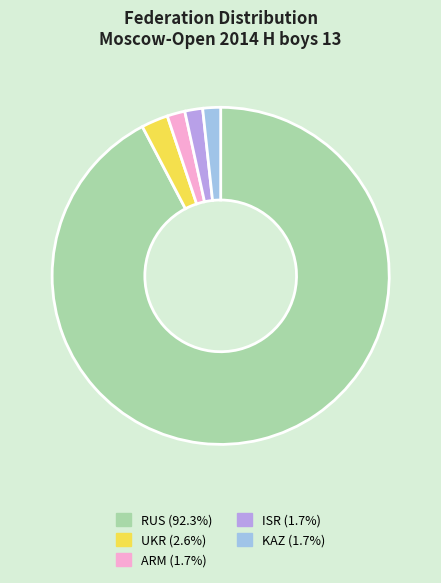

Approximately how many times larger is the value at ARM (1.7%) compared to KAZ (1.7%)?

1.0